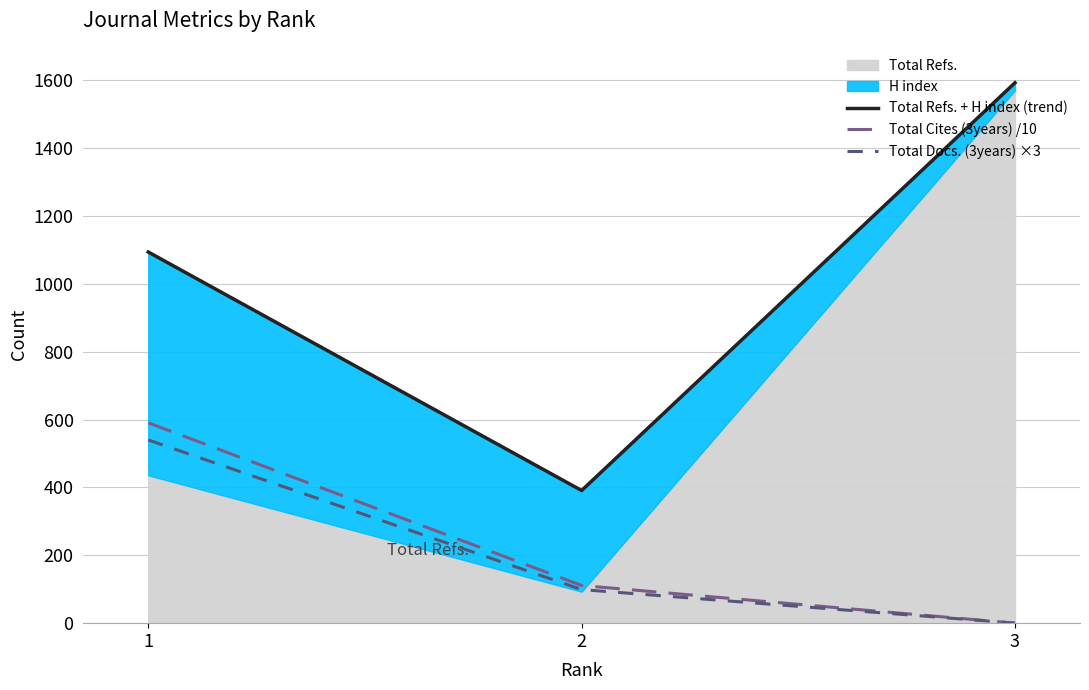

How many values in the Total Refs. + H index (trend) series are below 1094?

1